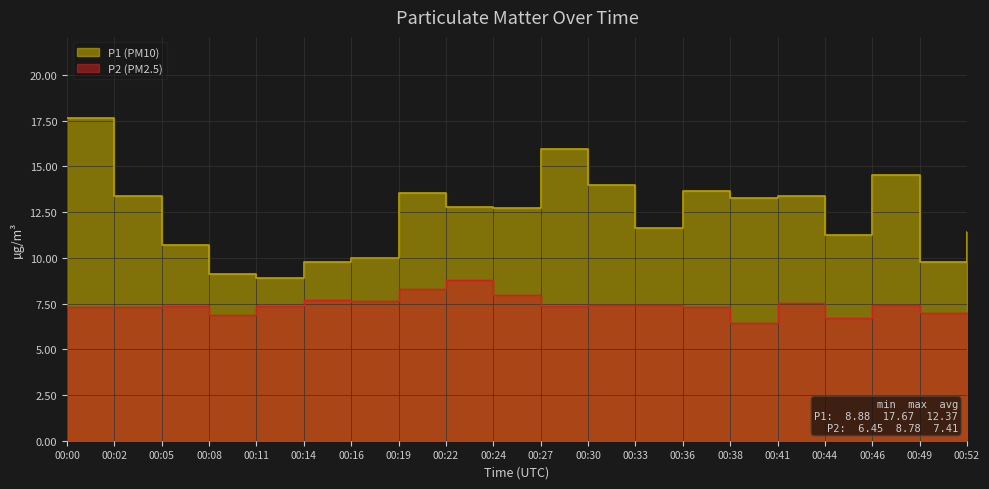

Where is P2 nearest to the value 7?

00:49